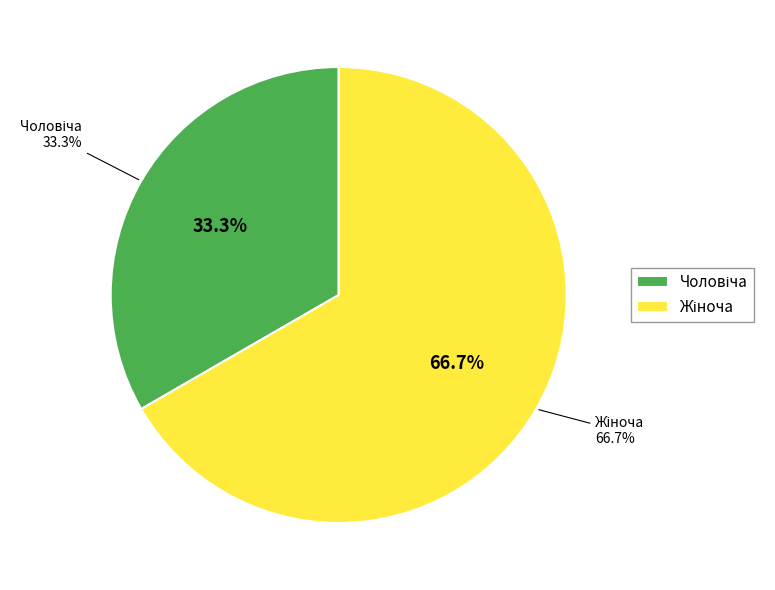

Which category has the smallest portion of the pie?

Чоловіча